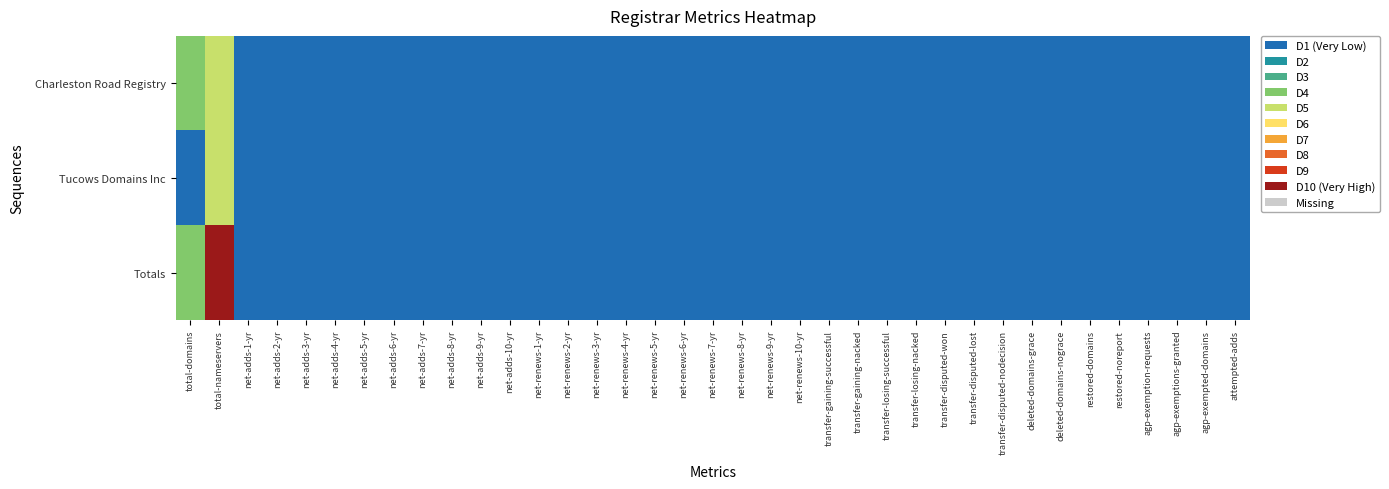

What is the maximum value shown in the chart?

8